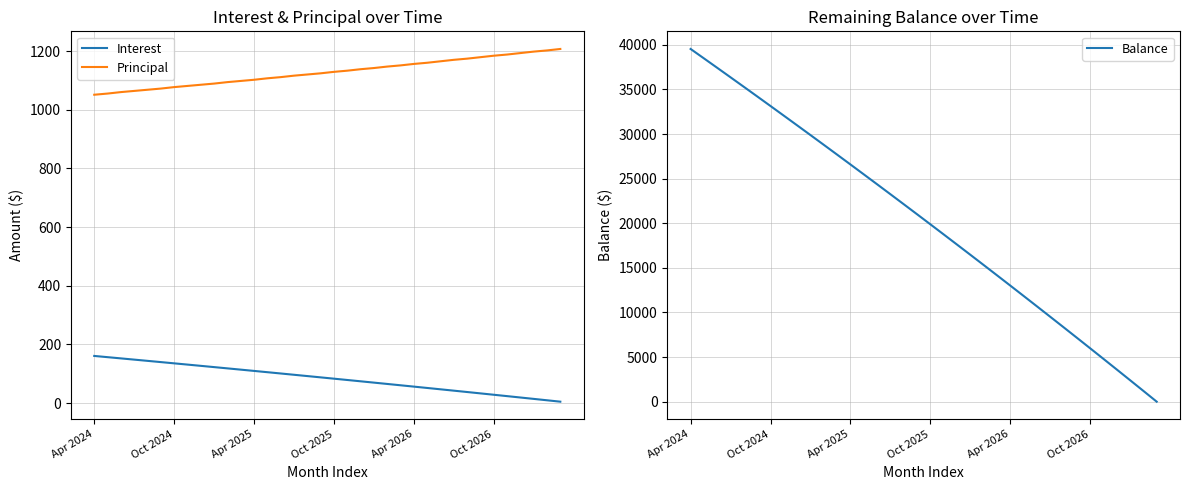

Does the chart display data point markers on the line(s)?

No